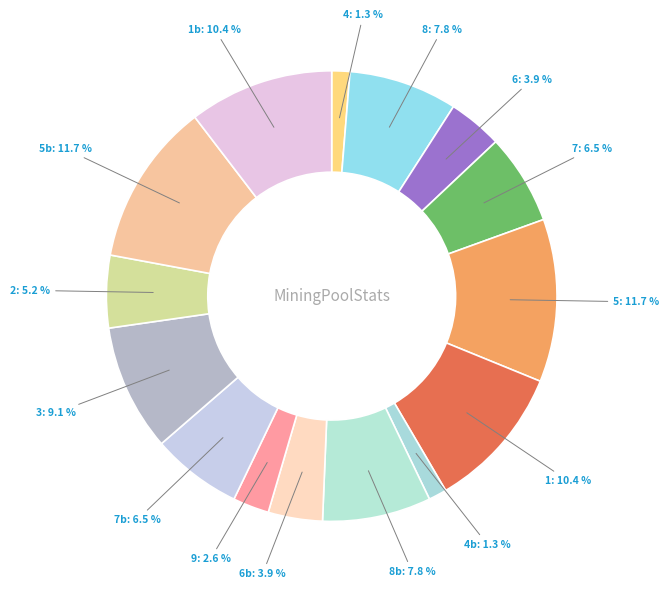

To the nearest percent, what portion does 3 represent?

9%